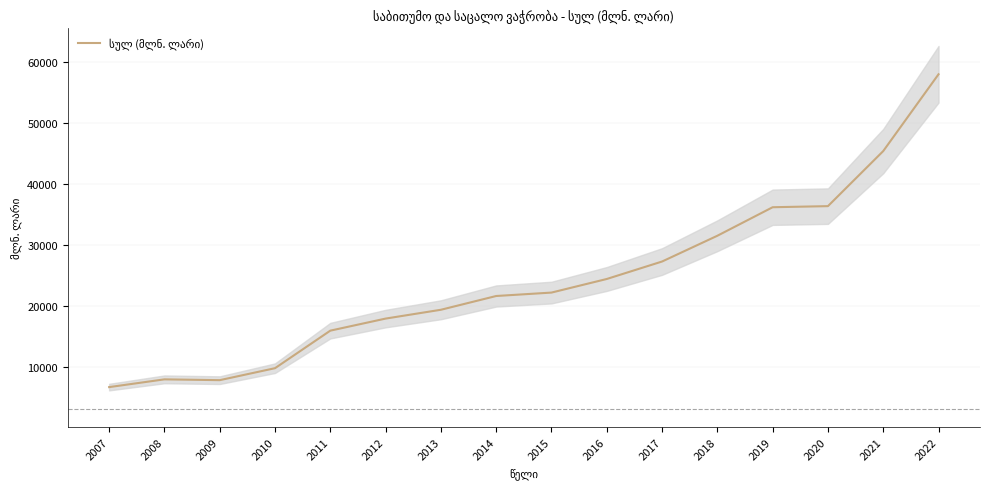

What is the change in value from 2011 to 2019?

+20234.4